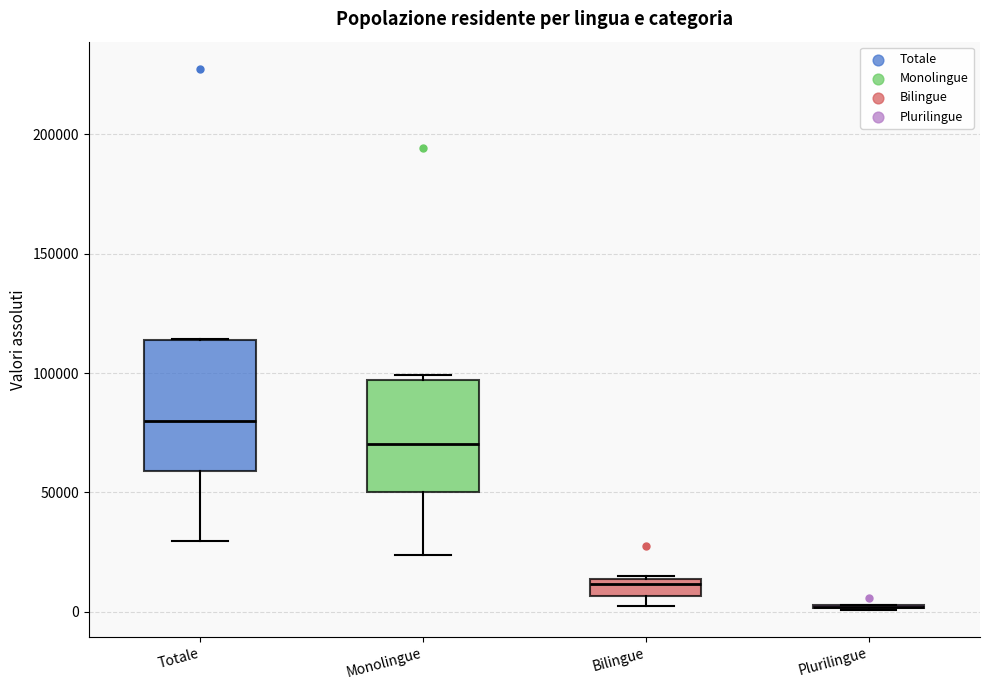

Which box is the tallest, from its lower edge to its upper edge?

Totale